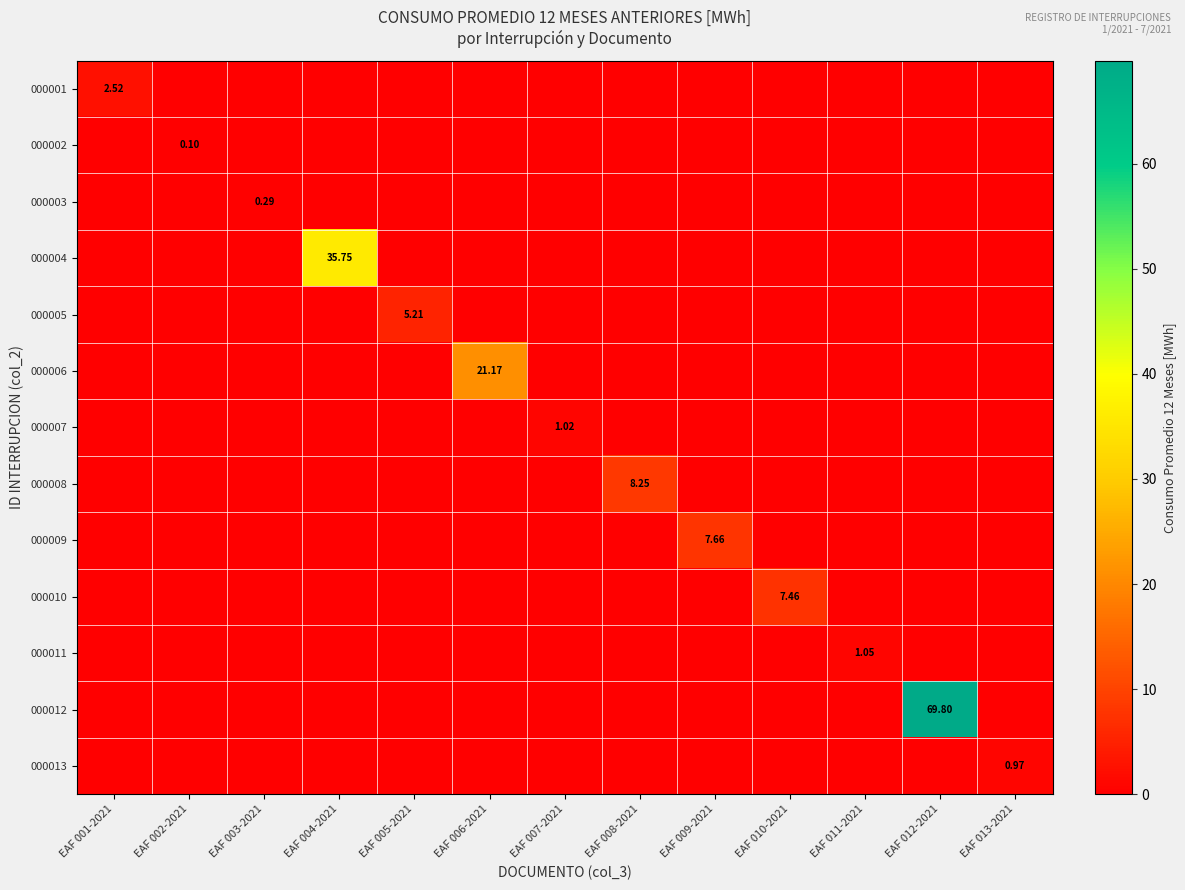

Between EAF 007-2021 and EAF 009-2021, which series saw the biggest shift?

000009